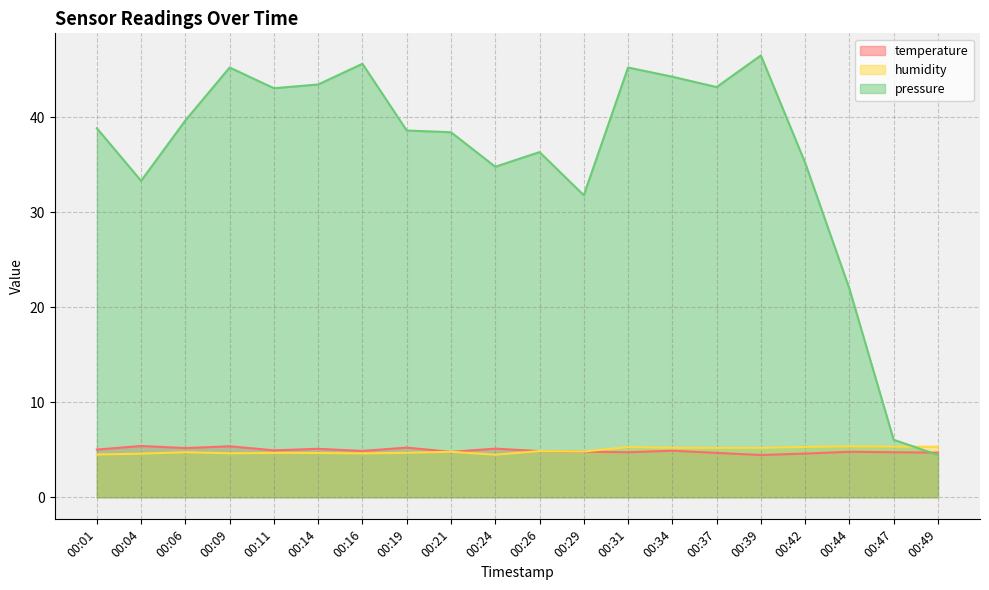

Reading left to right, what are all the values shown in this chart?

temperature: 00:01=5.0	00:04=5.4	00:06=5.2	00:09=5.4	00:11=4.9	00:14=5.1	00:16=4.9	00:19=5.2	00:21=4.8	00:24=5.1	00:26=4.9	00:29=4.8	00:31=4.7	00:34=4.9	00:37=4.7	00:39=4.5	00:42=4.6	00:44=4.8	00:47=4.7	00:49=4.7
humidity: 00:01=4.5	00:04=4.6	00:06=4.7	00:09=4.6	00:11=4.7	00:14=4.7	00:16=4.6	00:19=4.7	00:21=4.8	00:24=4.5	00:26=4.9	00:29=4.8	00:31=5.3	00:34=5.2	00:37=5.2	00:39=5.2	00:42=5.3	00:44=5.4	00:47=5.3	00:49=5.3
pressure_norm: 00:01=38.9	00:04=33.3	00:06=39.7	00:09=45.3	00:11=43.1	00:14=43.5	00:16=45.7	00:19=38.6	00:21=38.4	00:24=34.8	00:26=36.4	00:29=31.8	00:31=45.3	00:34=44.3	00:37=43.2	00:39=46.5	00:42=35.2	00:44=22.0	00:47=6.1	00:49=4.5